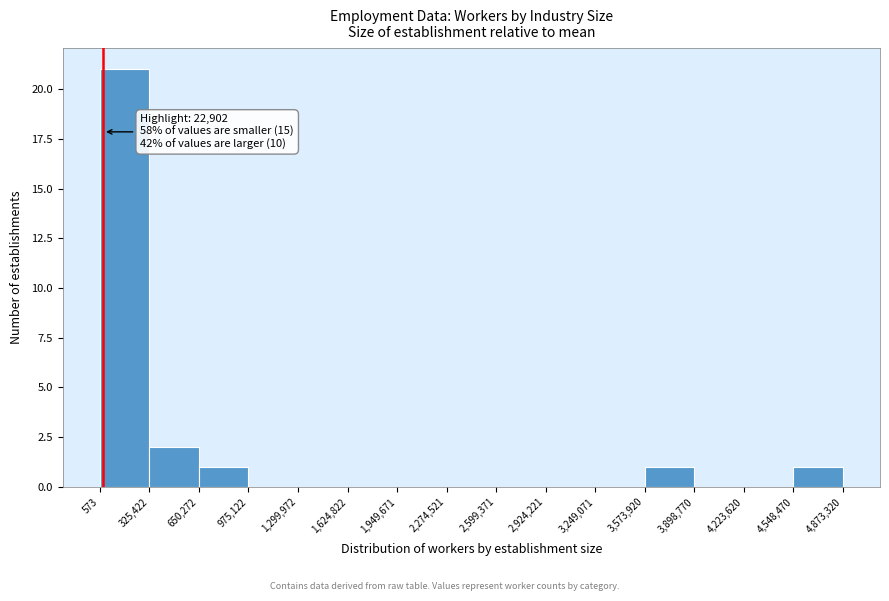

Which range on the x-axis has the tallest bar?

573 to 325,422